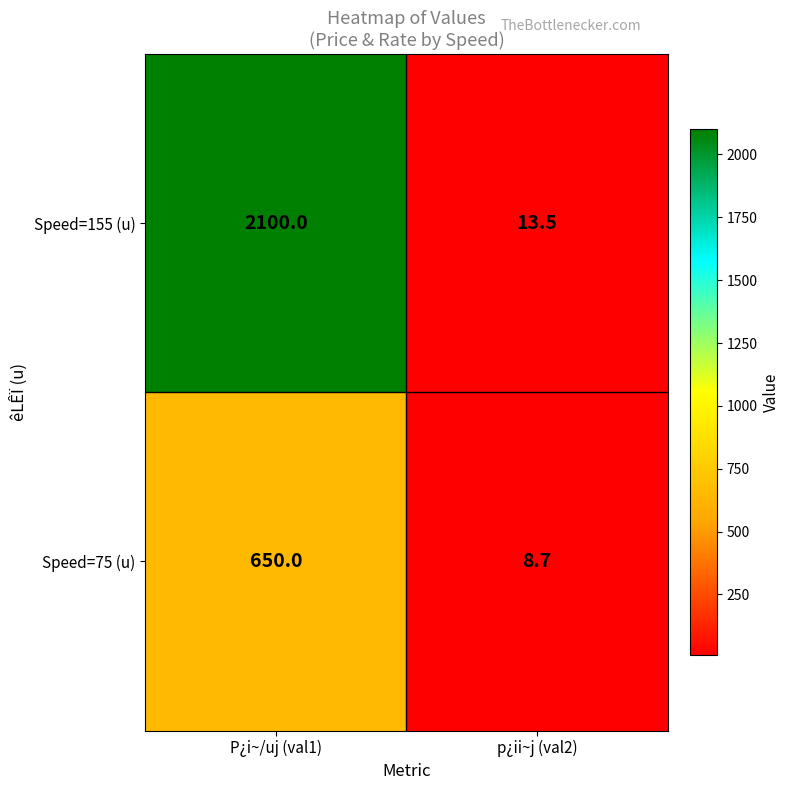

The Speed=75 (u) series shows 8.7 at p¿ii~j (val2). True or false?

True